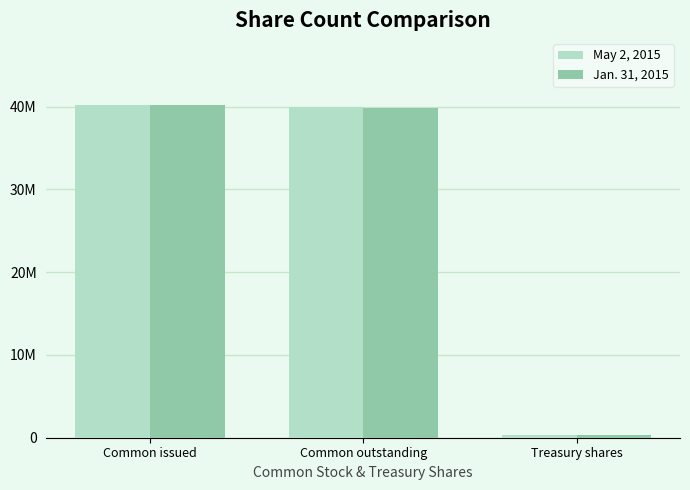

Read the Jan. 31, 2015 value at Common issued.

40184803